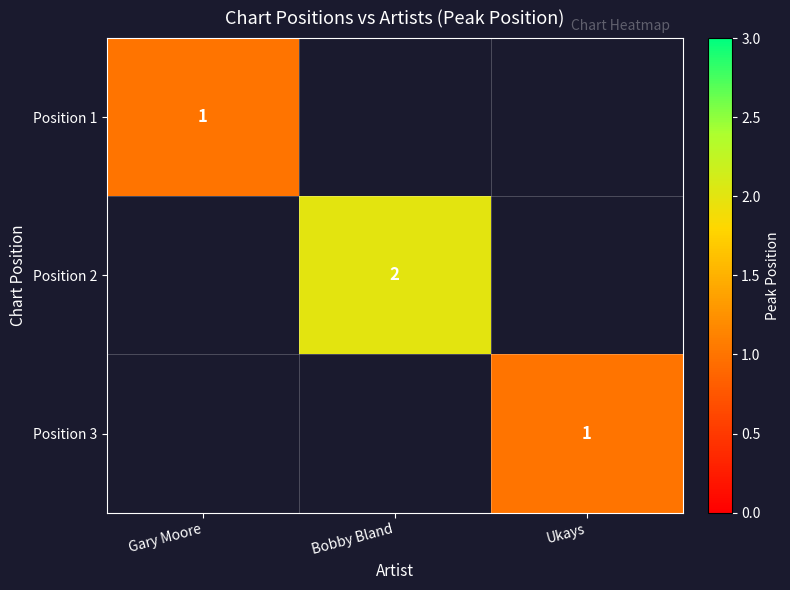

The Position 3 series shows 1 at Ukays. True or false?

True